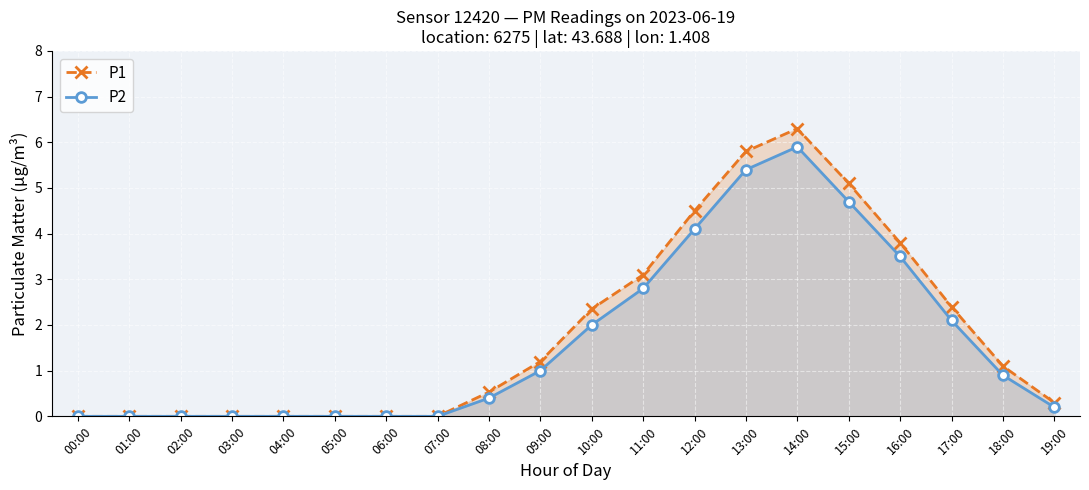

How many categories are shown in the chart?

20